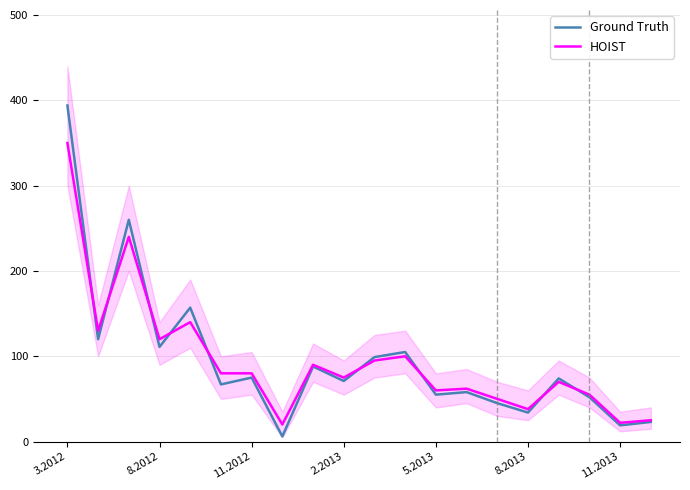

What is the lowest value of the HOIST series?

20